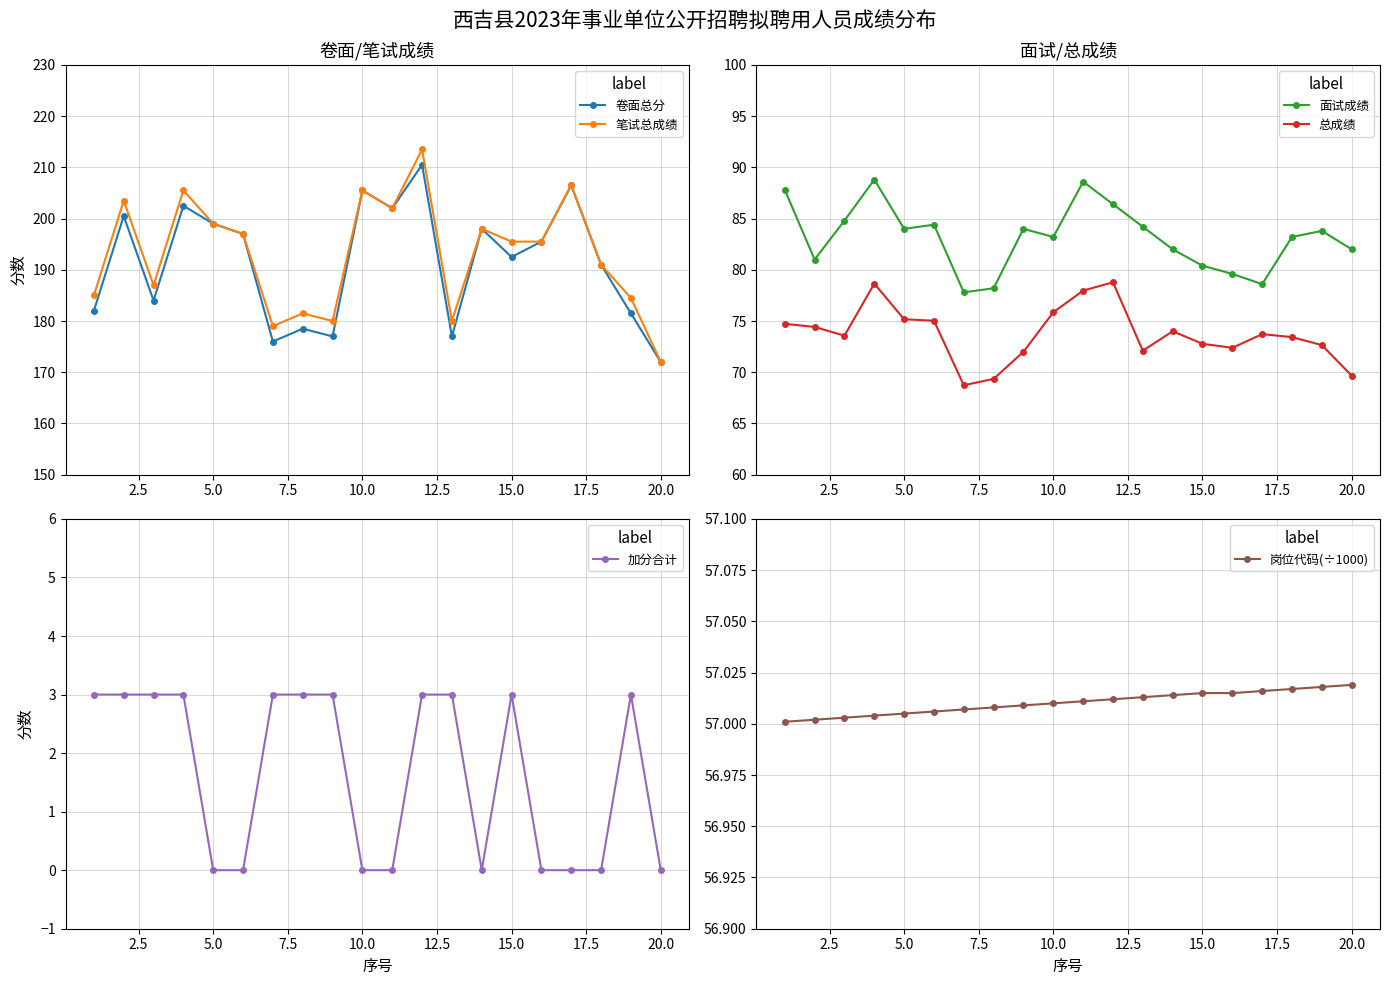

True or false: 总成绩 and 卷面总分 cross at least once.

False